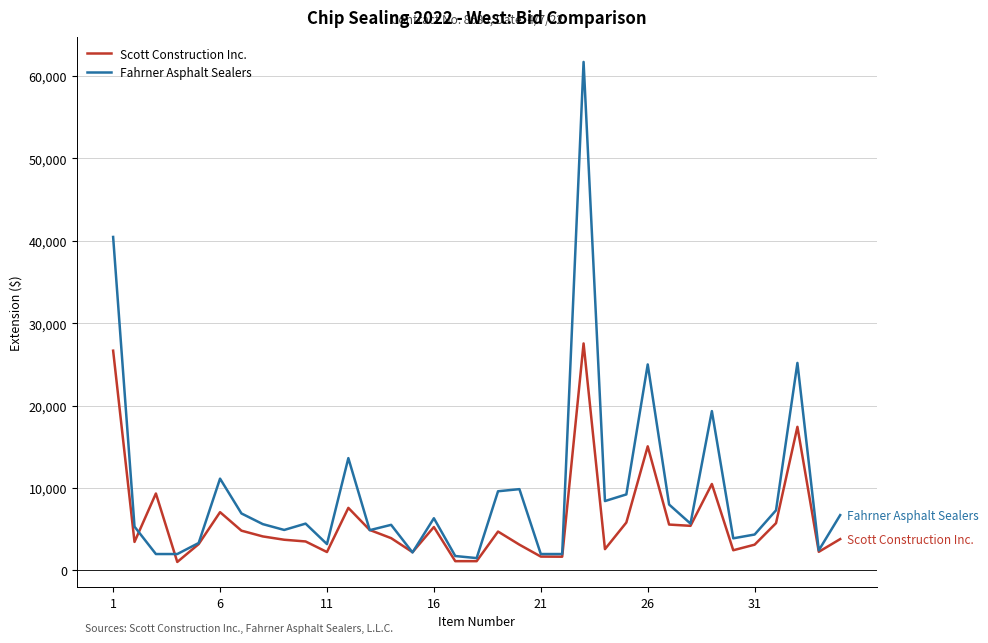

Rank the series by their average value, from highest to lowest.

Fahrner Asphalt Sealers, Scott Construction Inc.